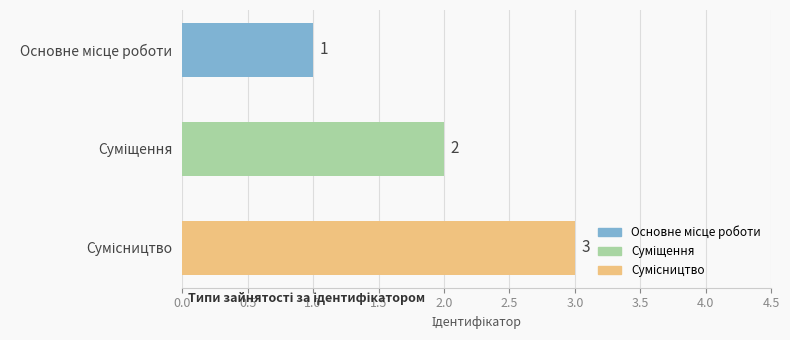

How many values are between 1 and 3?

3